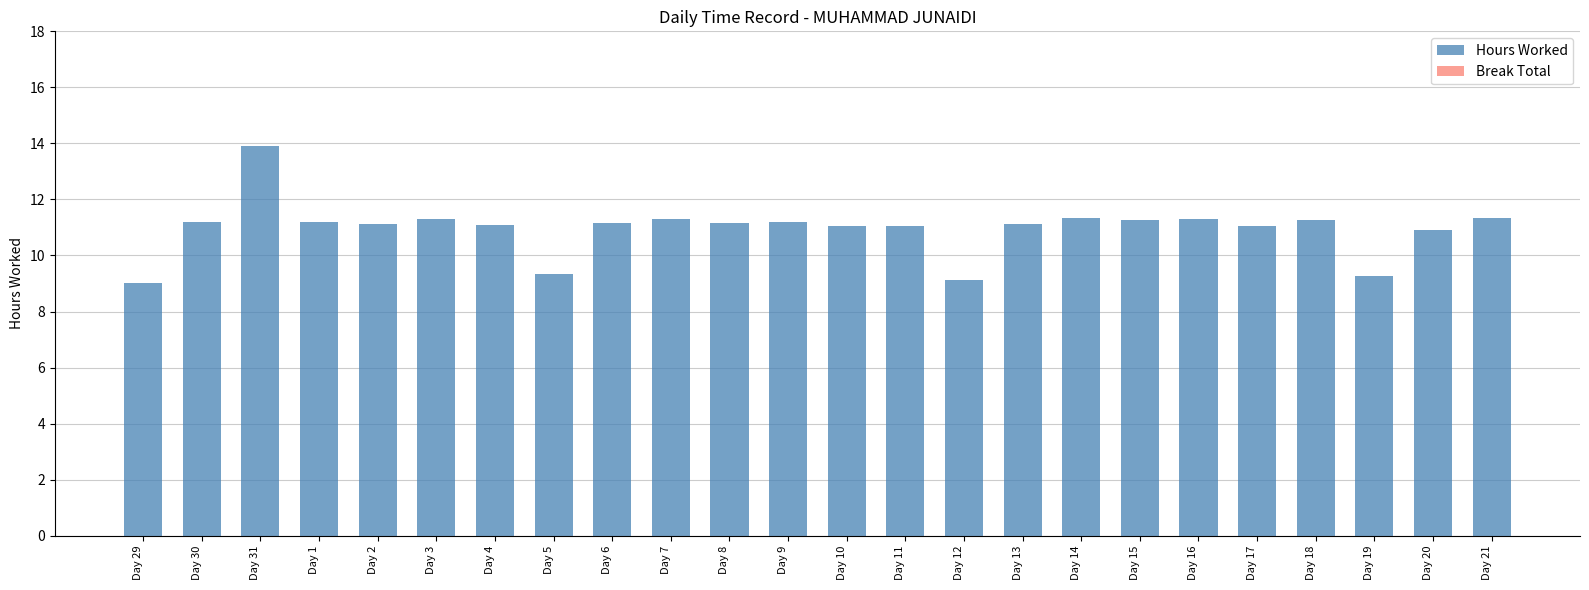

What is the value of the 6th bar from the left?

11.3